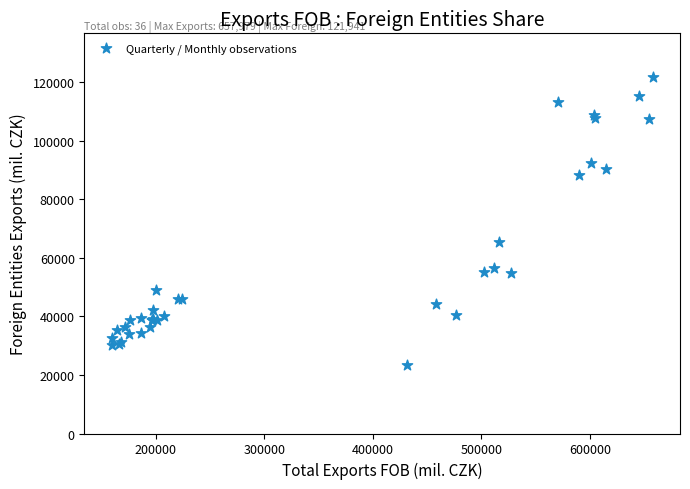

What Y value in the scatter plot is closest to 72680?

65441